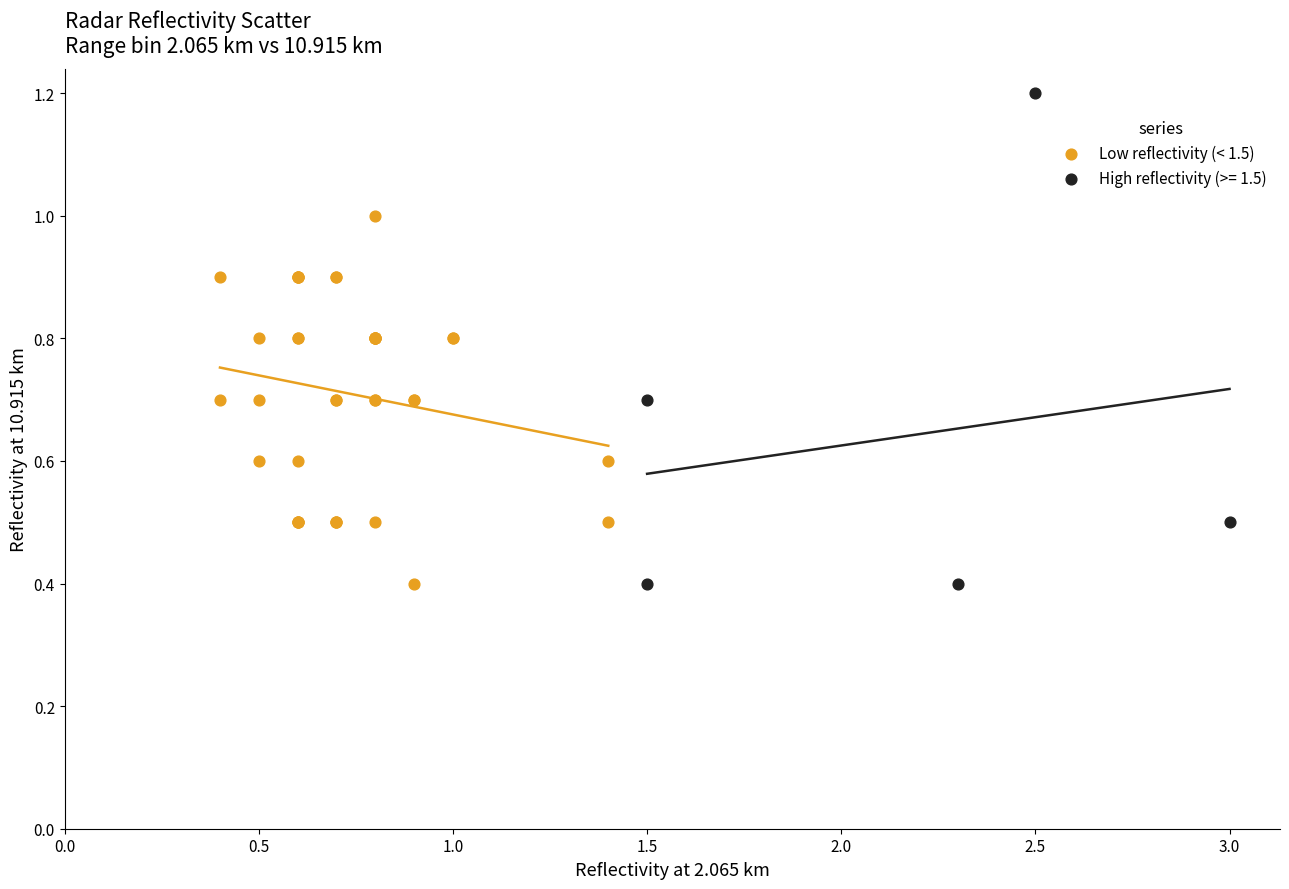

Which series has the largest Y range (max minus min)?

High reflectivity (>= 1.5)